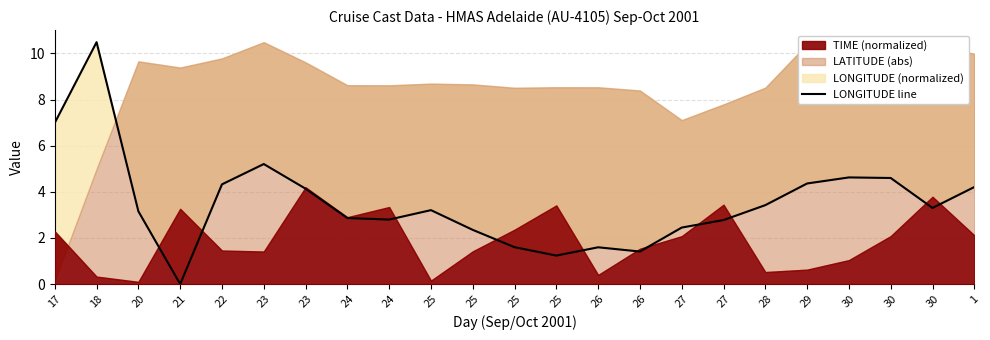

Reading right to left, list all the values displayed in this chart.

1=4.2	30=3.3	30=4.6	30=4.6	29=4.4	28=3.4	27=2.8	27=2.5	26=1.4	26=1.6	25=1.2	25=1.6	25=2.4	25=3.2	24=2.8	24=2.9	23=4.1	23=5.2	22=4.3	21=0.0	20=3.2	18=10.5	17=7.0